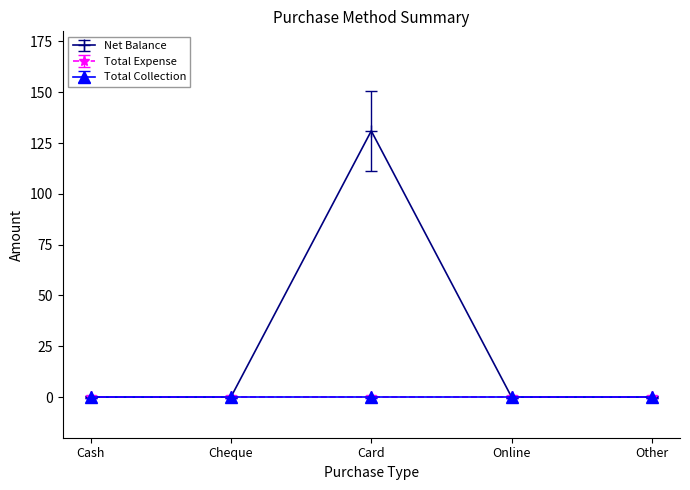

Does the chart have visible grid lines?

No